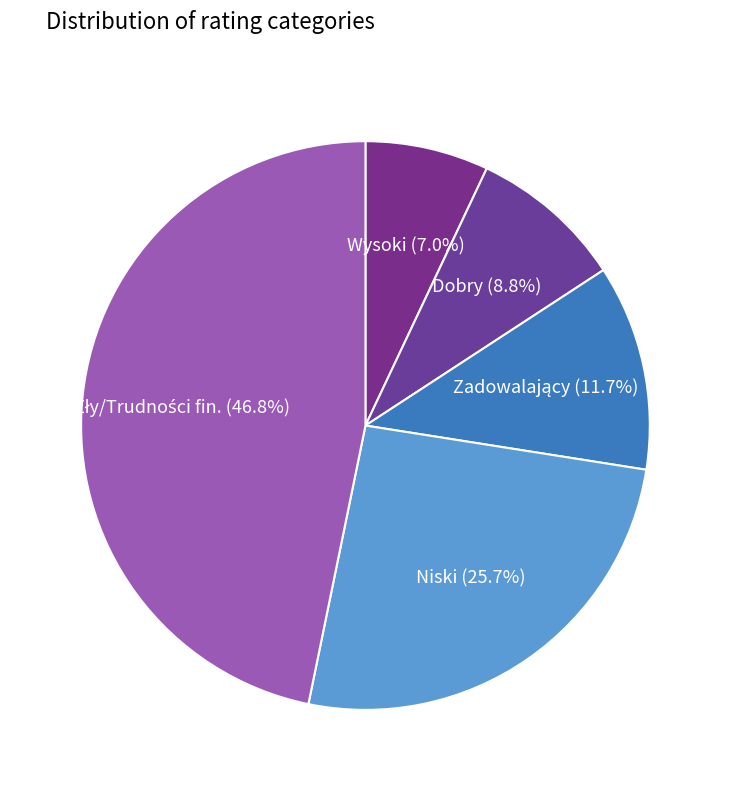

How many slices are in this pie chart?

5